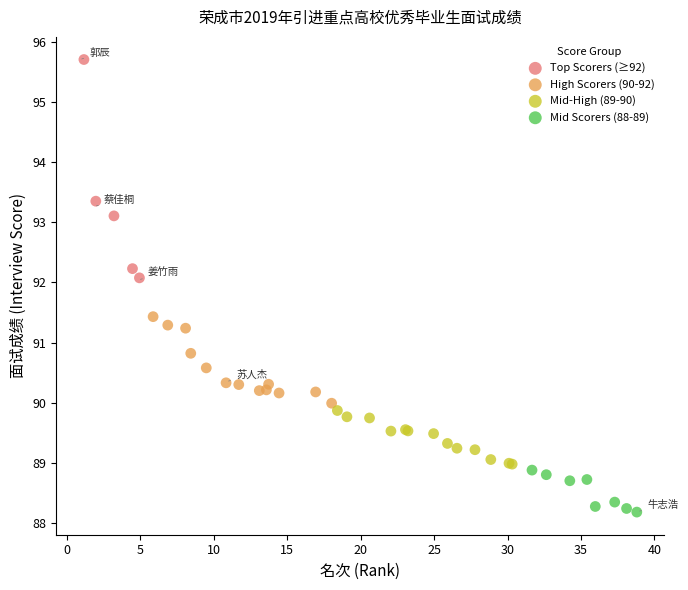

Which series has the largest Y range (max minus min)?

Top Scorers (≥92)